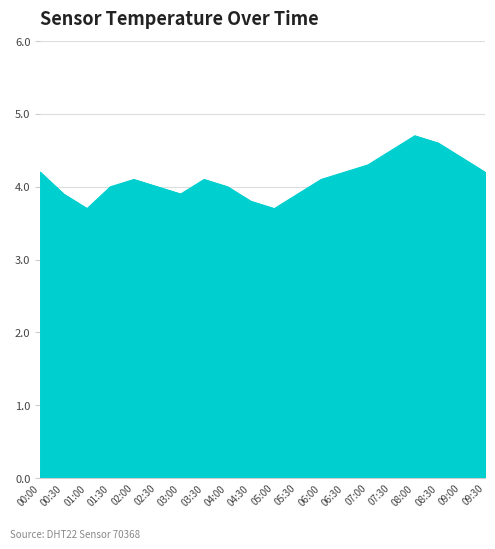

What position from the right is 09:00?

2